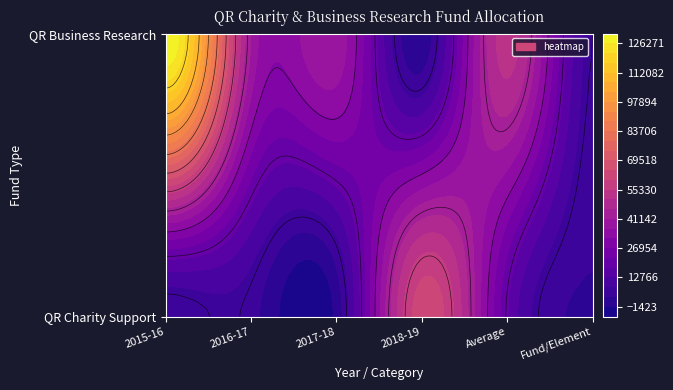

At how many categories does at least one series exceed 43617?

2